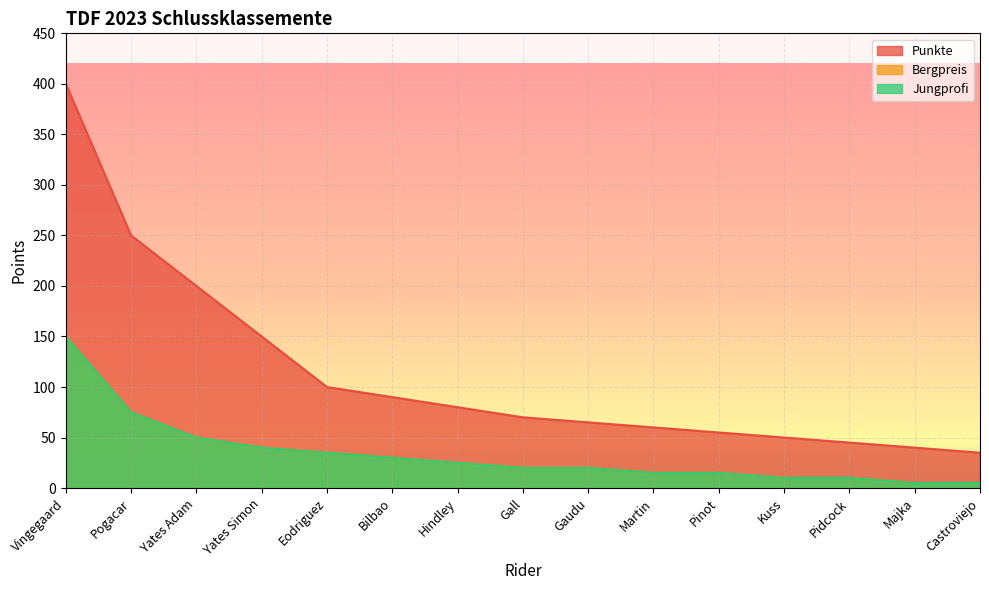

What is the lowest value of the Bergpreis series?

5